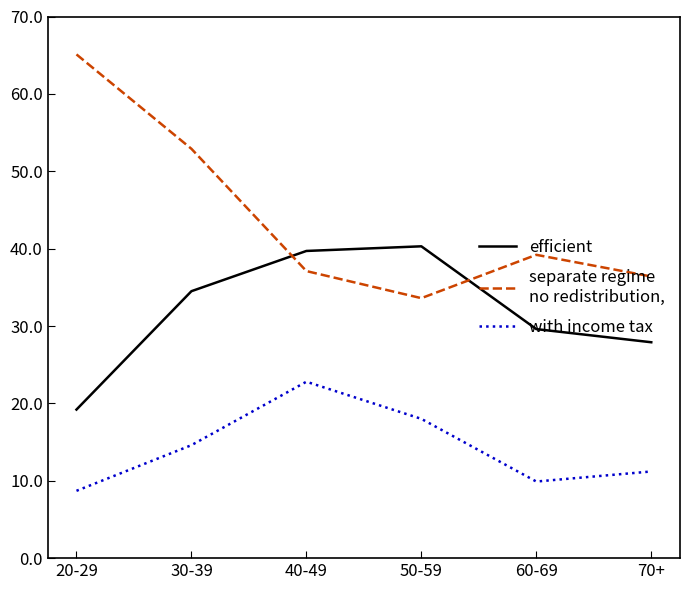

Which label corresponds to the largest value in the chart?

20-29